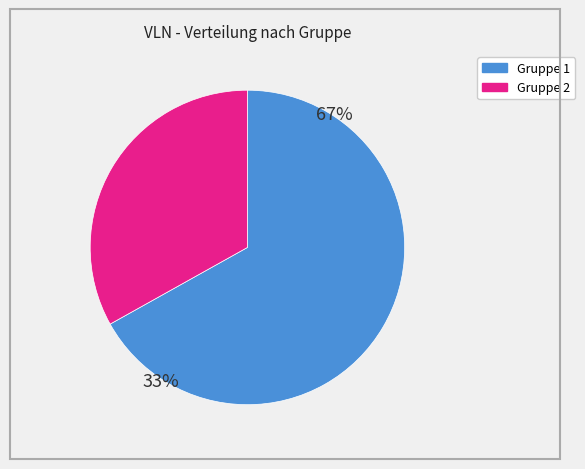

To the nearest percent, what percentage of the pie is Gruppe 2?

33%